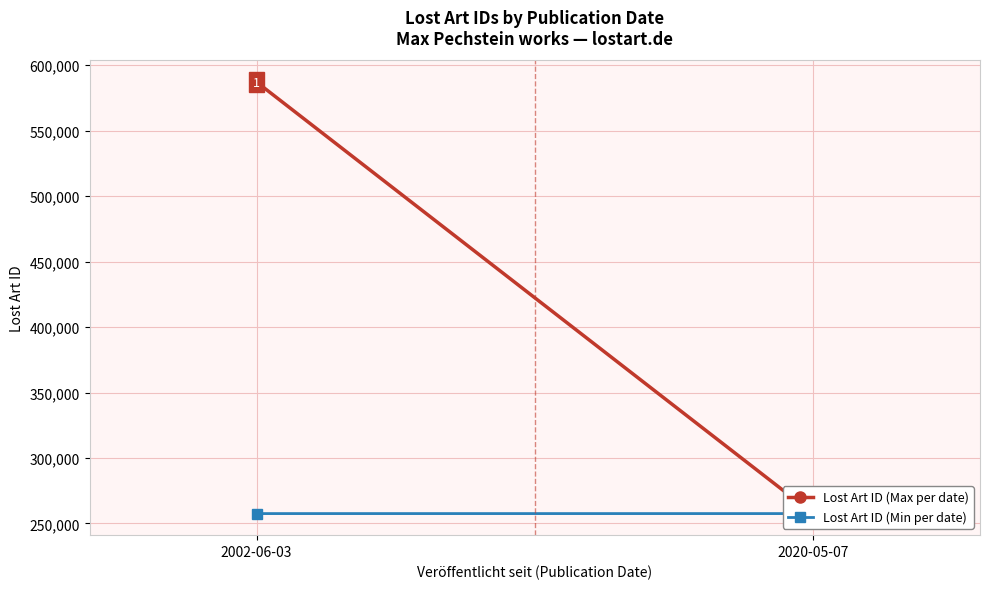

Reading left to right, what are all the values shown in this chart?

Lost Art ID (Max per date): 2002-06-03=587140	2020-05-07=257569
Lost Art ID (Min per date): 2002-06-03=257570	2020-05-07=257568